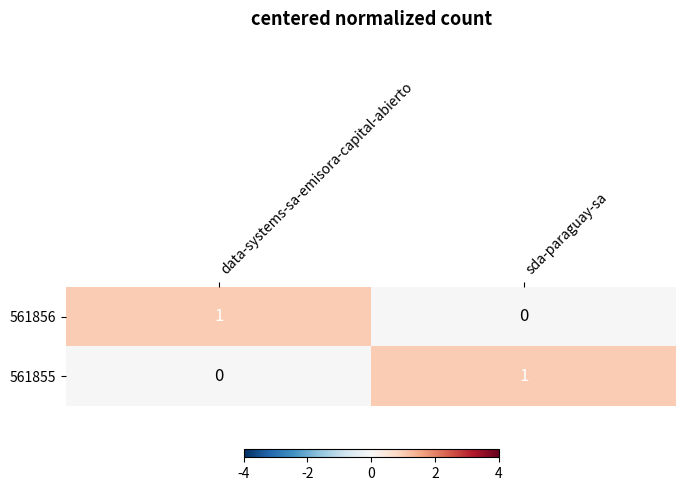

Reading right to left, list all the values displayed in this chart.

561856: sda-paraguay-sa=0	data-systems-sa-emisora-capital-abierto=1
561855: sda-paraguay-sa=1	data-systems-sa-emisora-capital-abierto=0